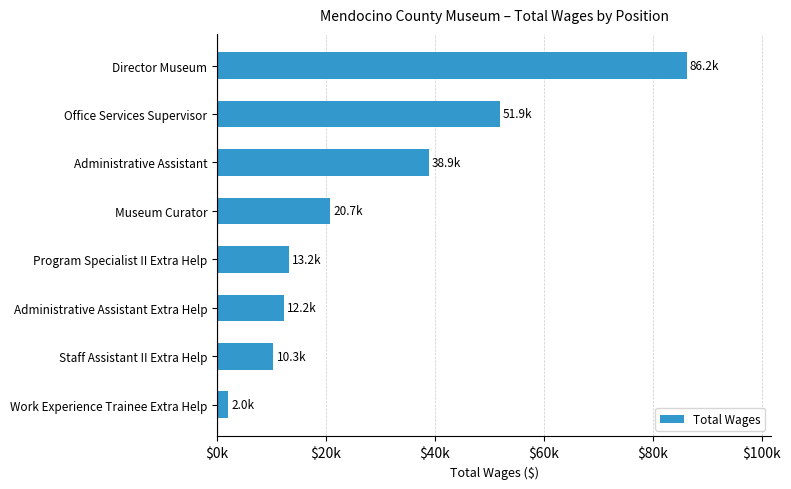

Rank the categories by value from lowest to highest.

Work Experience Trainee Extra Help, Staff Assistant II Extra Help, Administrative Assistant Extra Help, Program Specialist II Extra Help, Museum Curator, Administrative Assistant, Office Services Supervisor, Director Museum